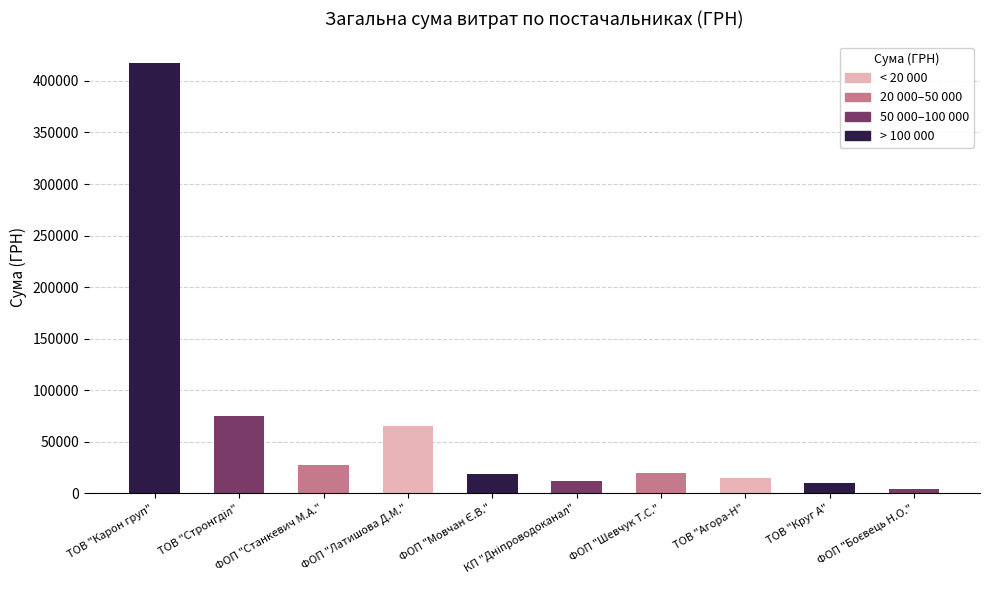

What is the difference between the maximum and minimum values?

413784.7